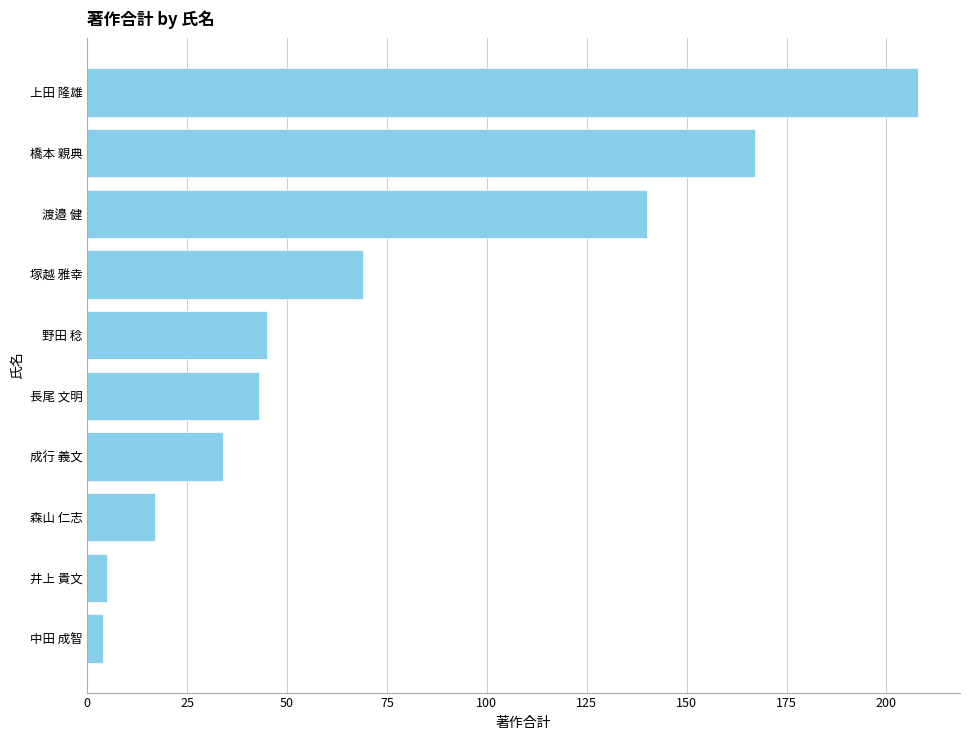

Does the chart contain stacked bars?

No